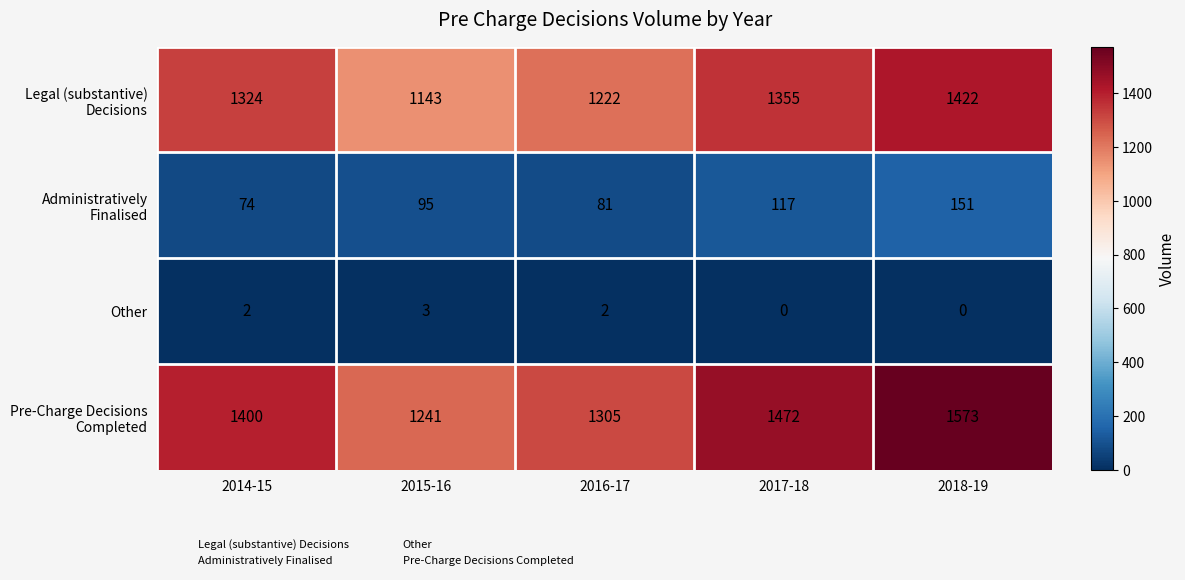

What is the difference between the maximum and minimum values in the Other series?

3